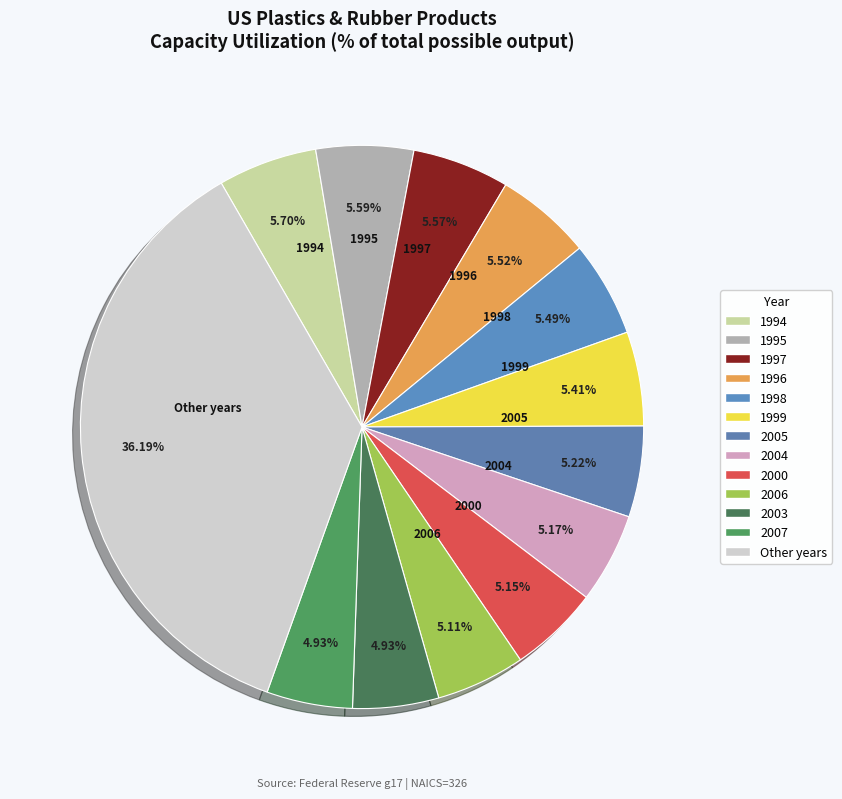

What is the ratio of the value at 1996 to the value at 2006?

1.1